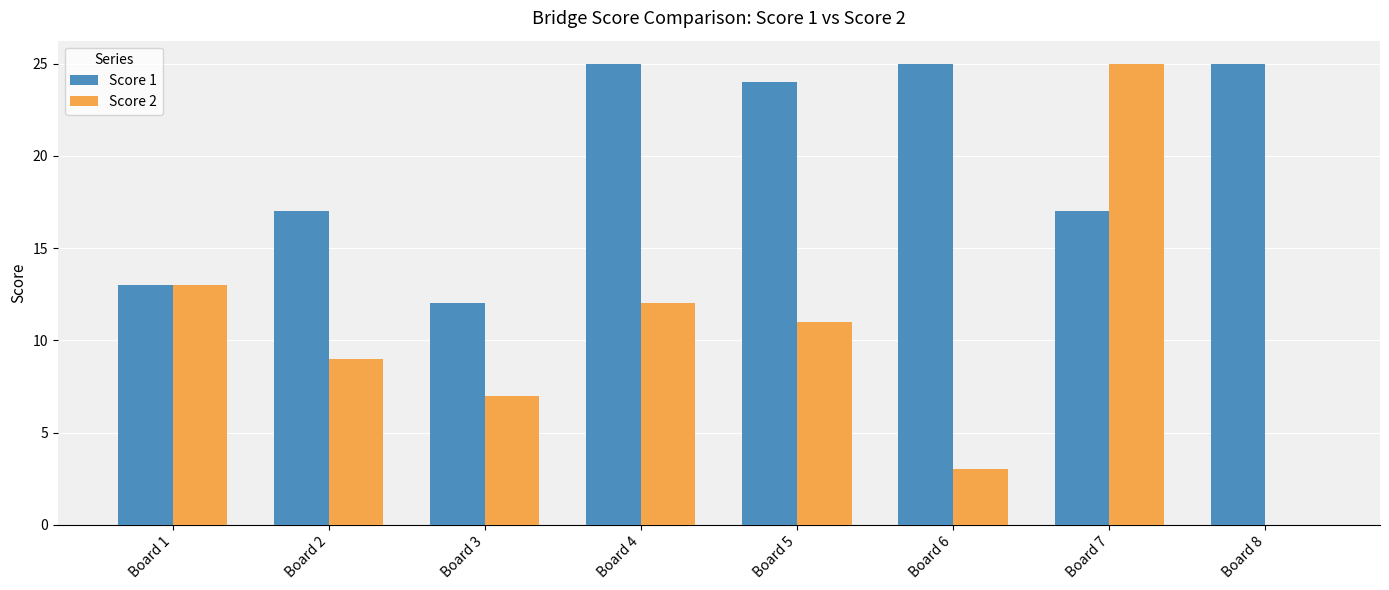

What is the maximum value for Score 1?

25